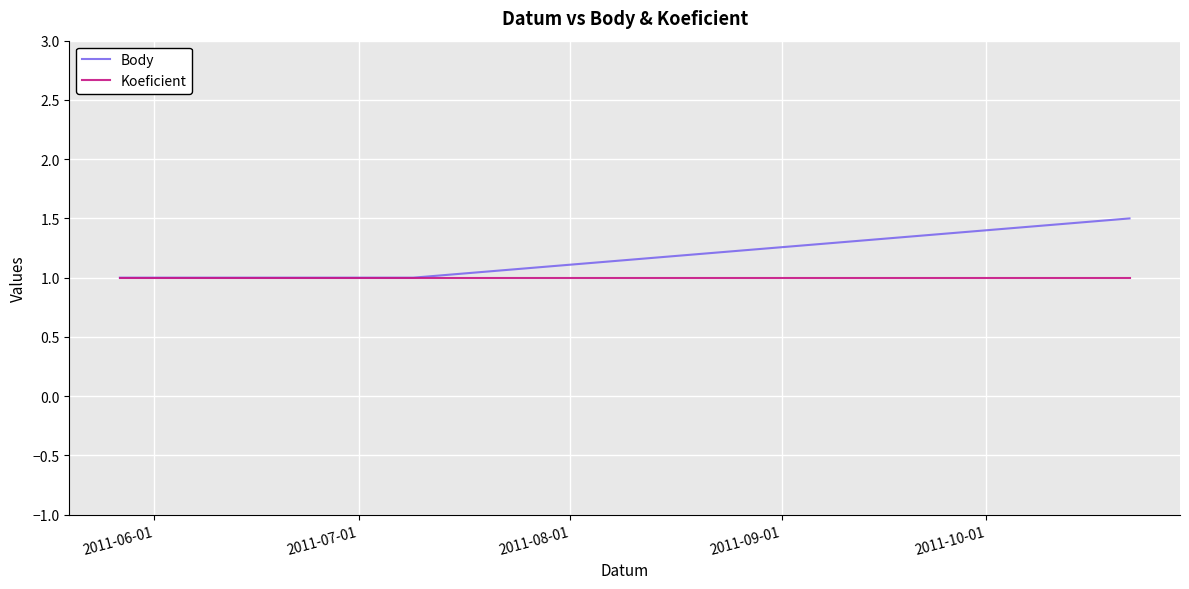

Rank the series by their average value, from highest to lowest.

Body, Koeficient